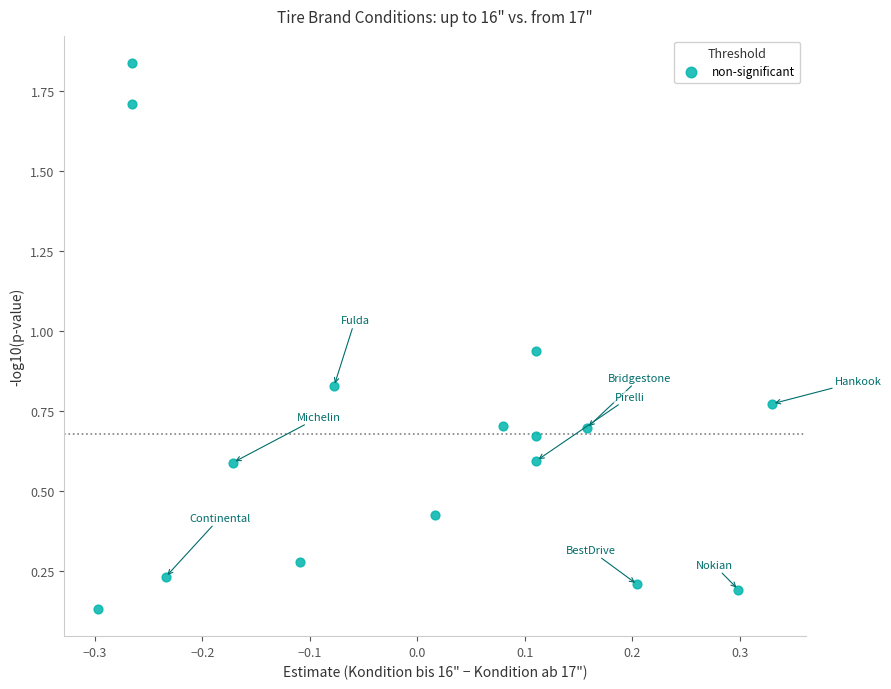

What is the range of Y values (max minus min)?

1.7